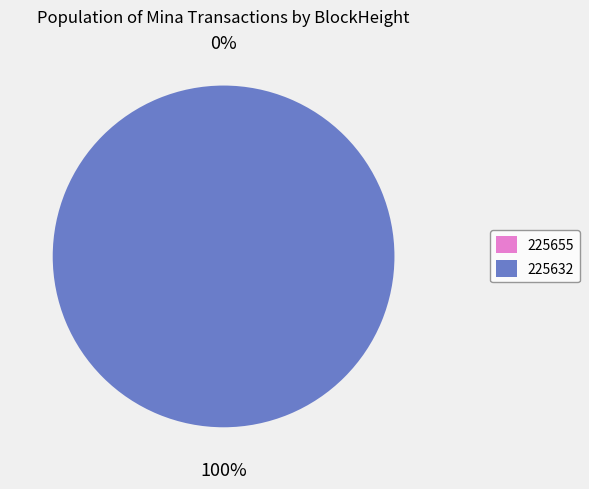

True or false: 225655 accounts for 0% of the total.

True